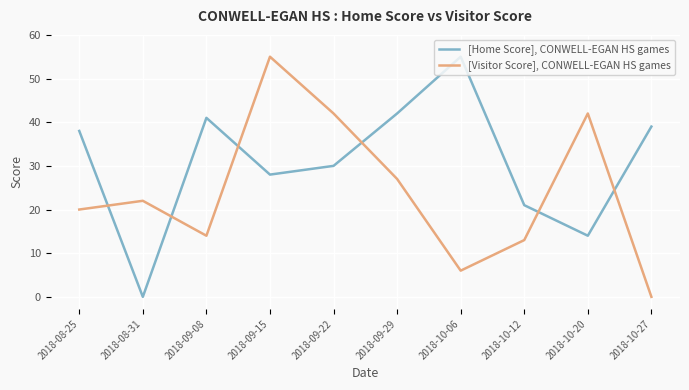

True or false: [Visitor Score], CONWELL-EGAN HS games and [Home Score], CONWELL-EGAN HS games intersect in this chart.

True